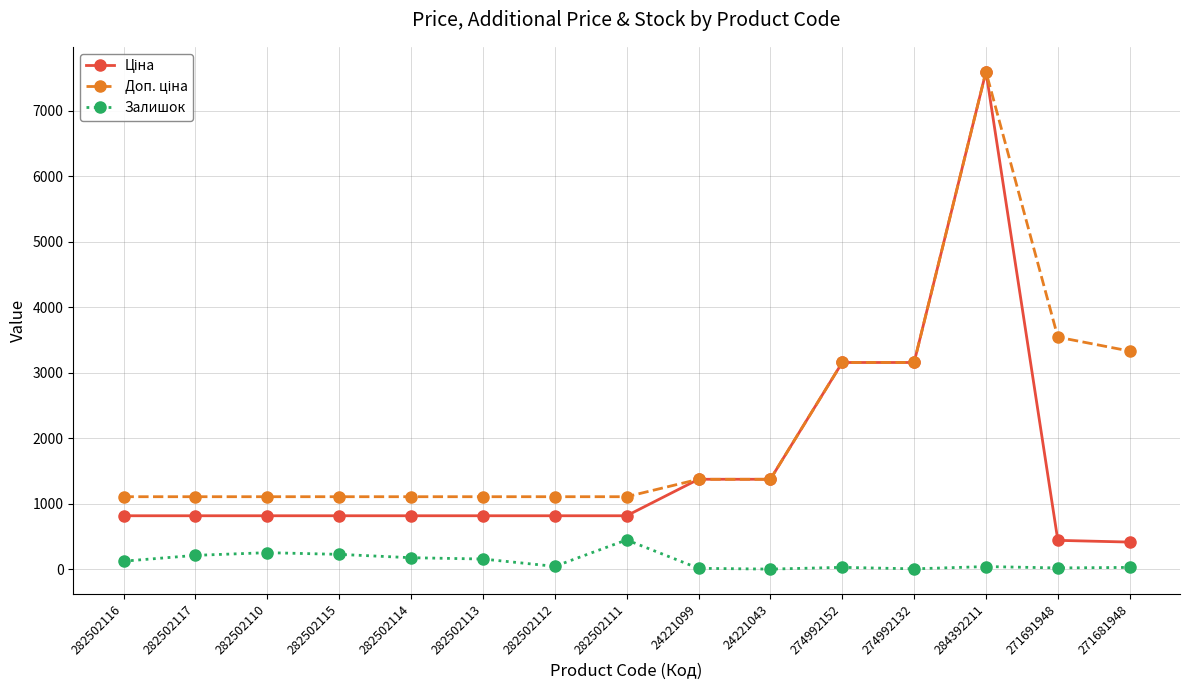

In Залишок, how many points are higher than both neighbors (excluding endpoints)?

4